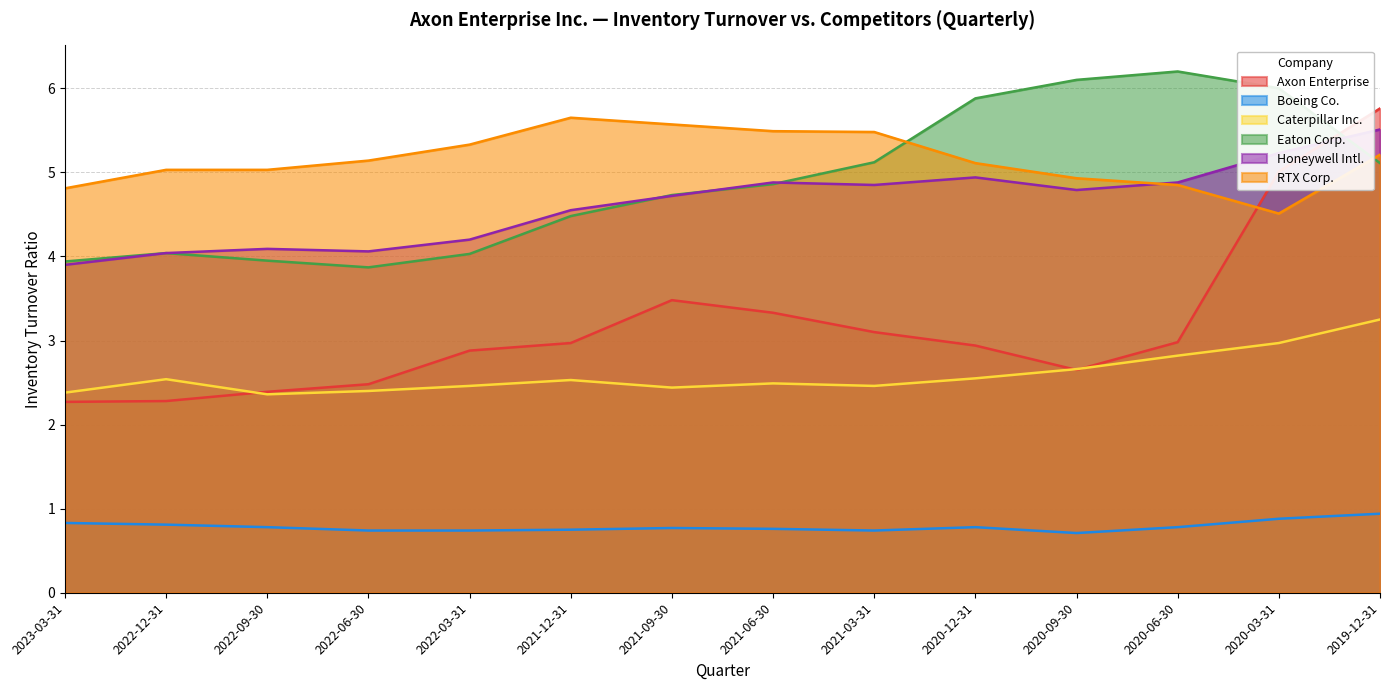

True or false: Eaton Corp. and Caterpillar Inc. intersect in this chart.

False